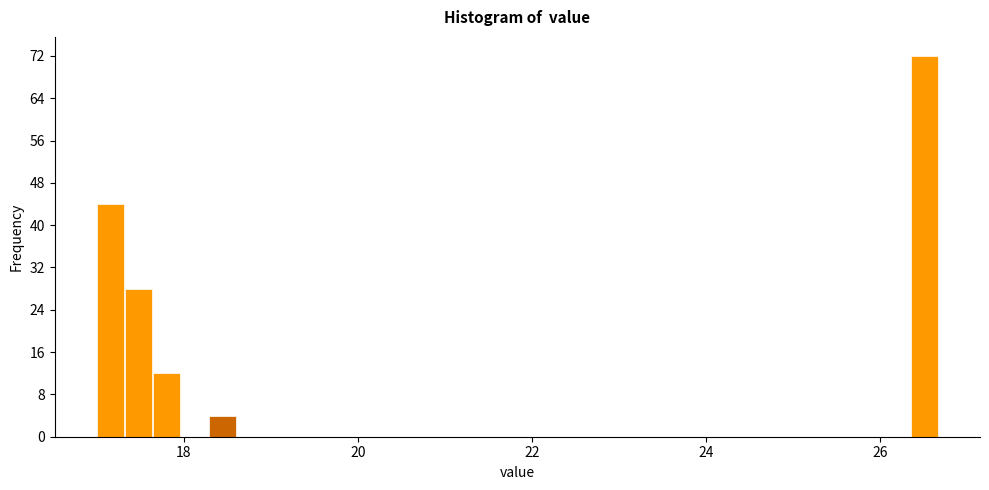

Around what value on the x-axis is the tallest bar? Give the approximate position of its centre, as read against the axis.

26.6